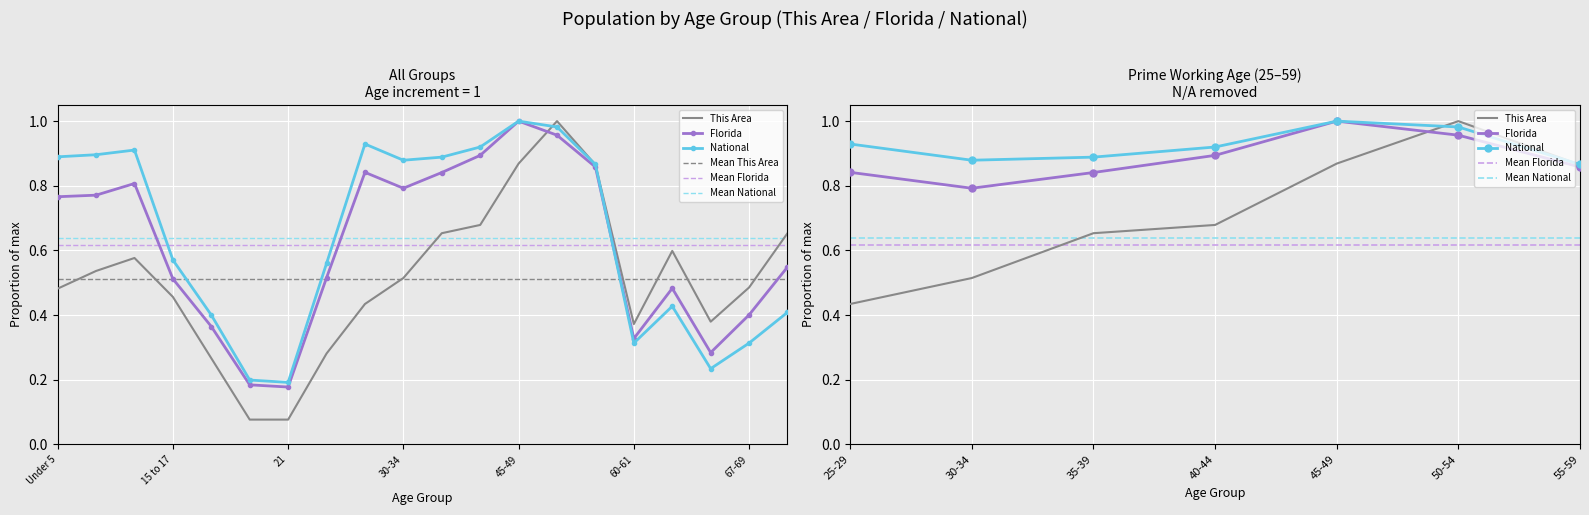

What is the sum of the National values at 30-34 and 40-44?

1.8